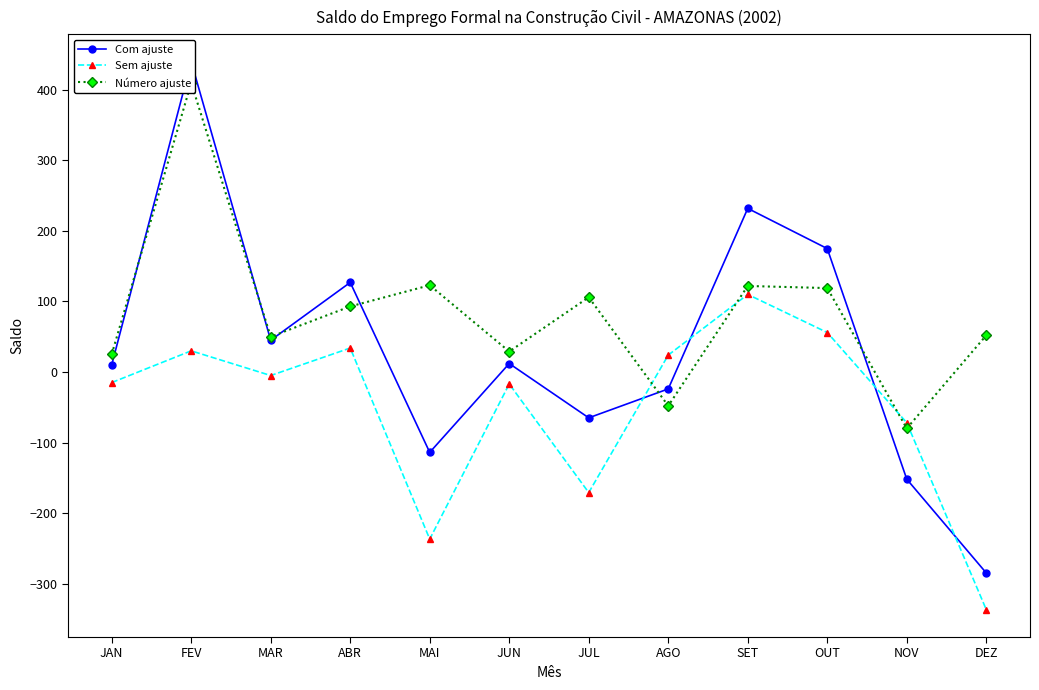

Does the chart have visible grid lines?

No